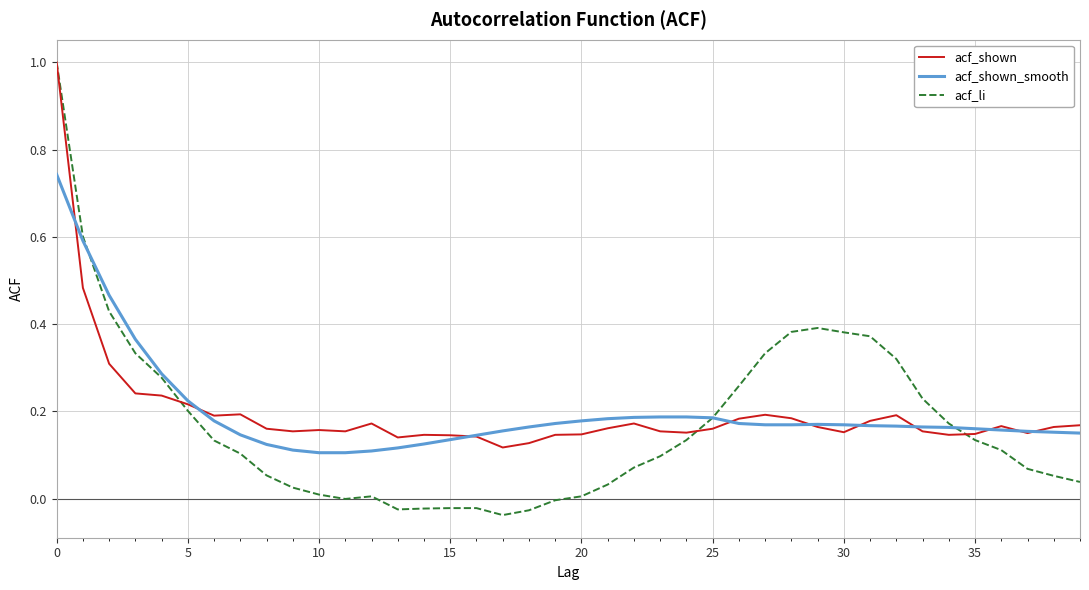

Which series has the widest spread of values?

acf_li